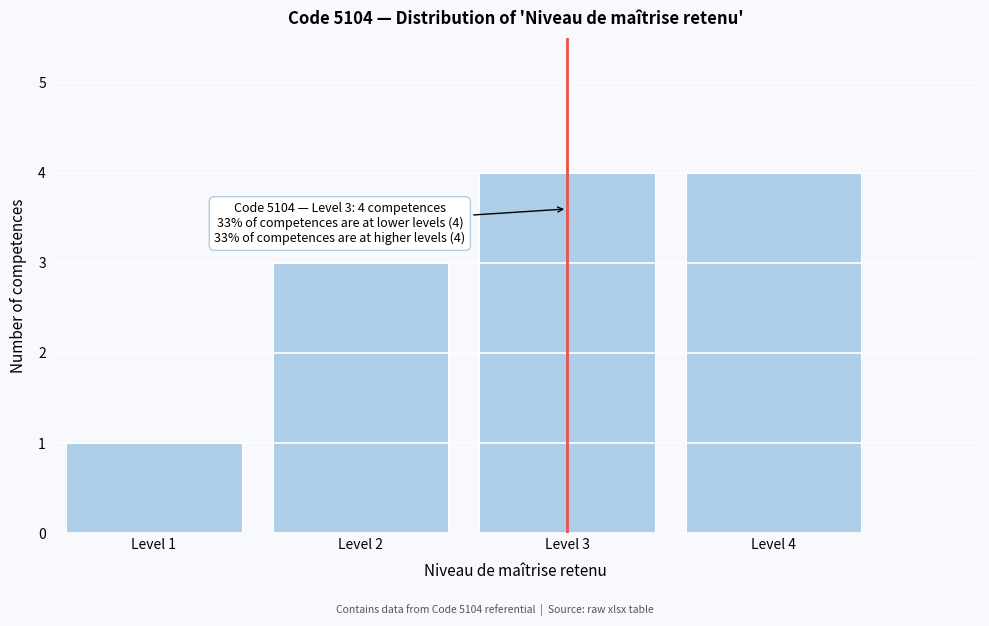

Reading left to right, transcribe all the data shown in this chart.

Level 1=1	Level 2=3	Level 3=4	Level 4=4